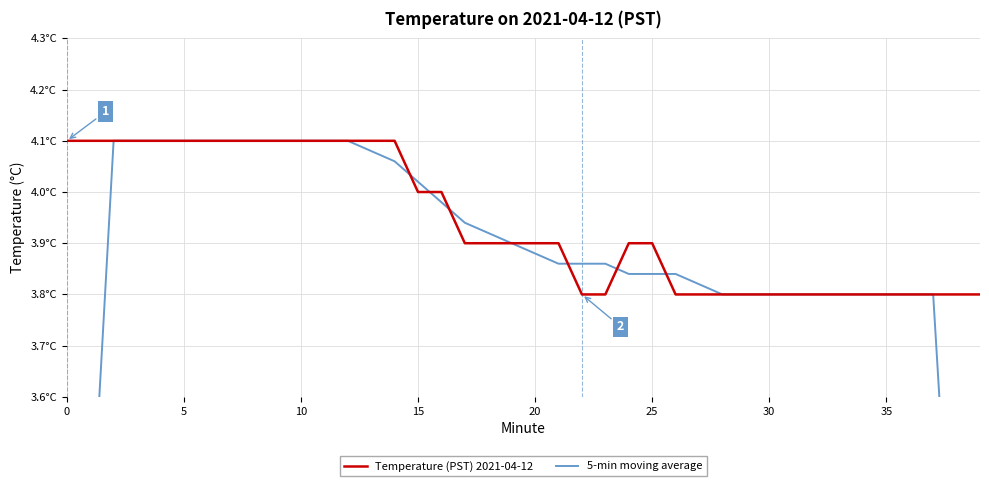

What is the sum of the 5-min moving average values at 39 and 19?

6.2